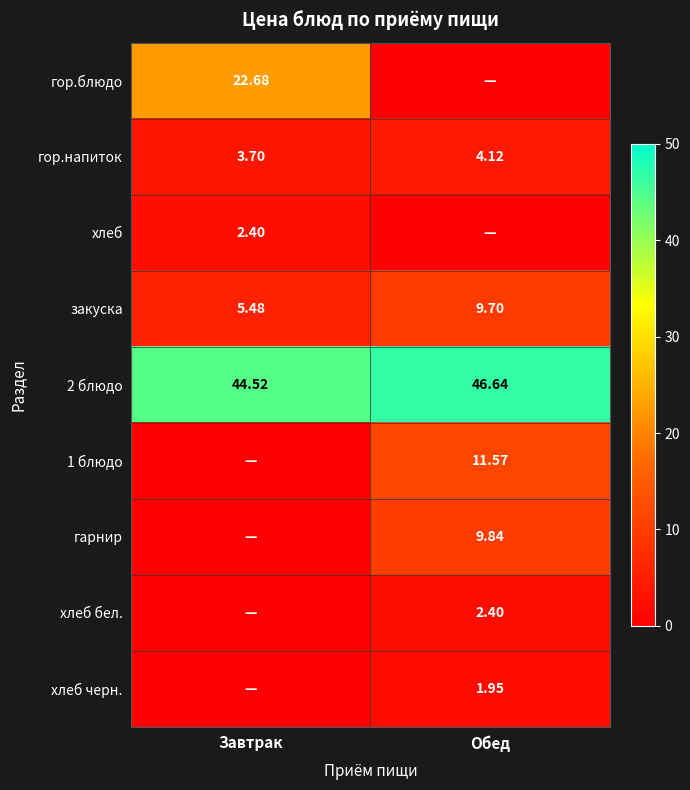

Is the value of 2 блюдо at Завтрак greater than the value of гор.напиток at Обед?

Yes